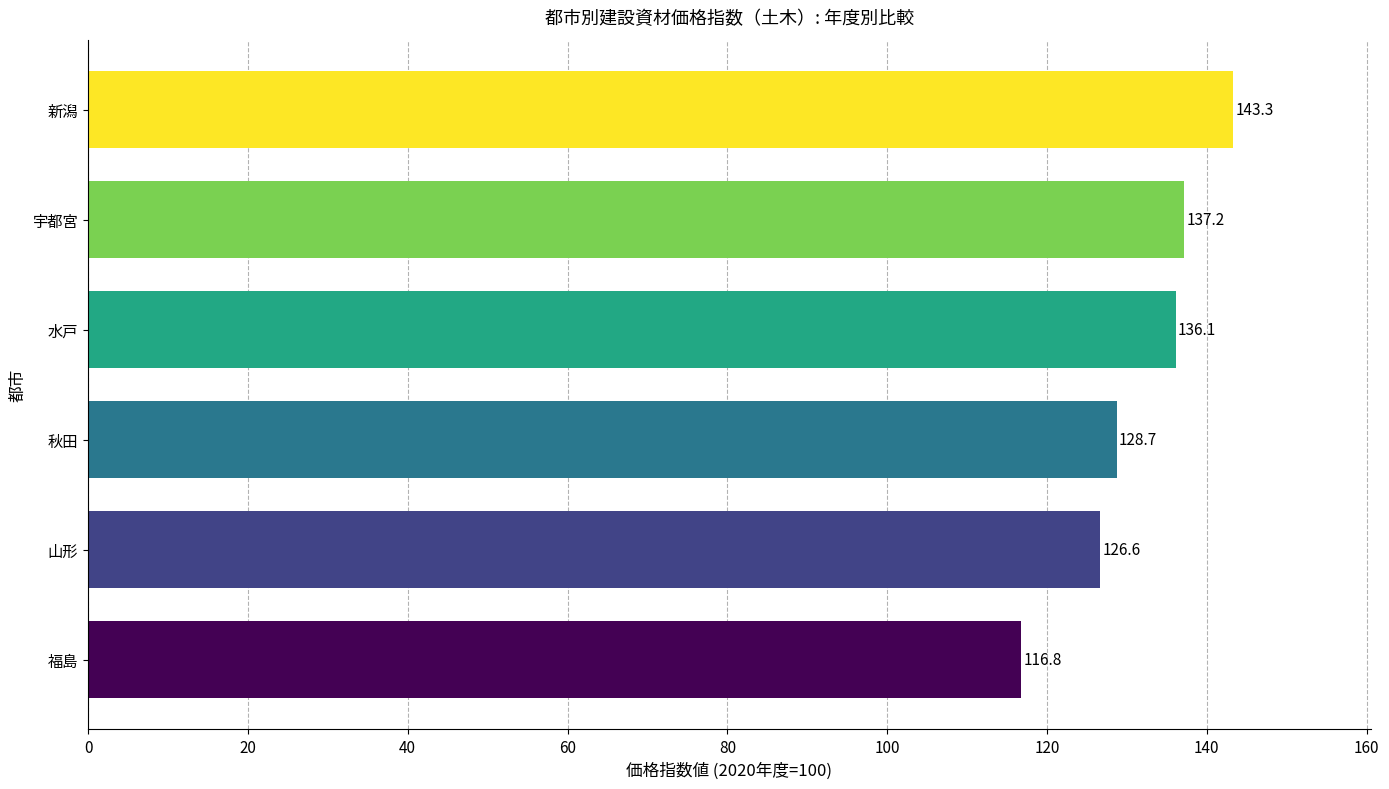

Count the number of data series in this chart.

1